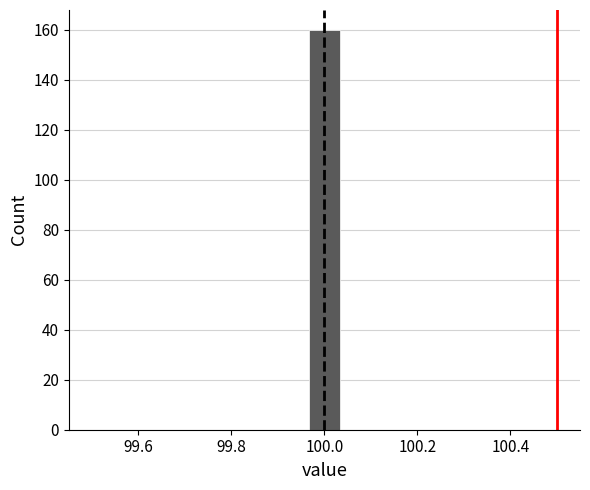

Around what value on the x-axis is the tallest bar? Give the approximate position of its centre, as read against the axis.

100.00